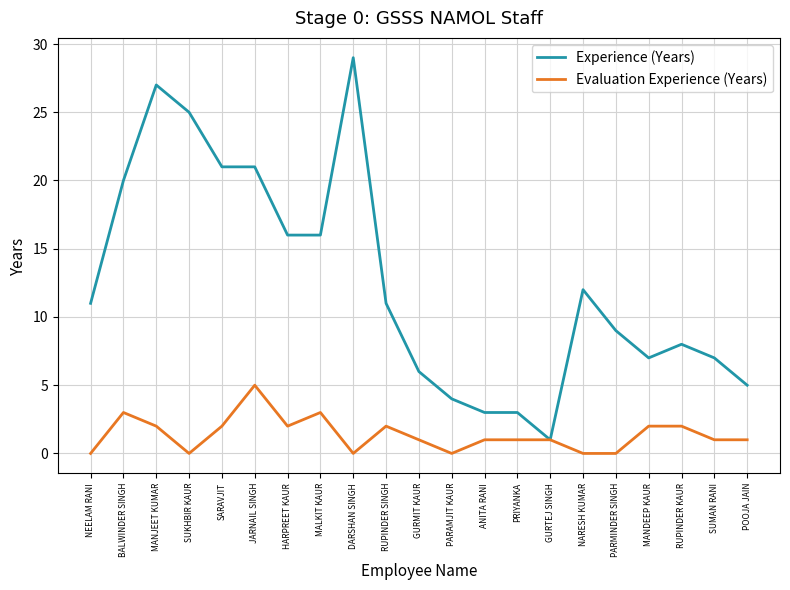

Which category has the lowest value in the Experience (Years) series?

GURTEJ SINGH